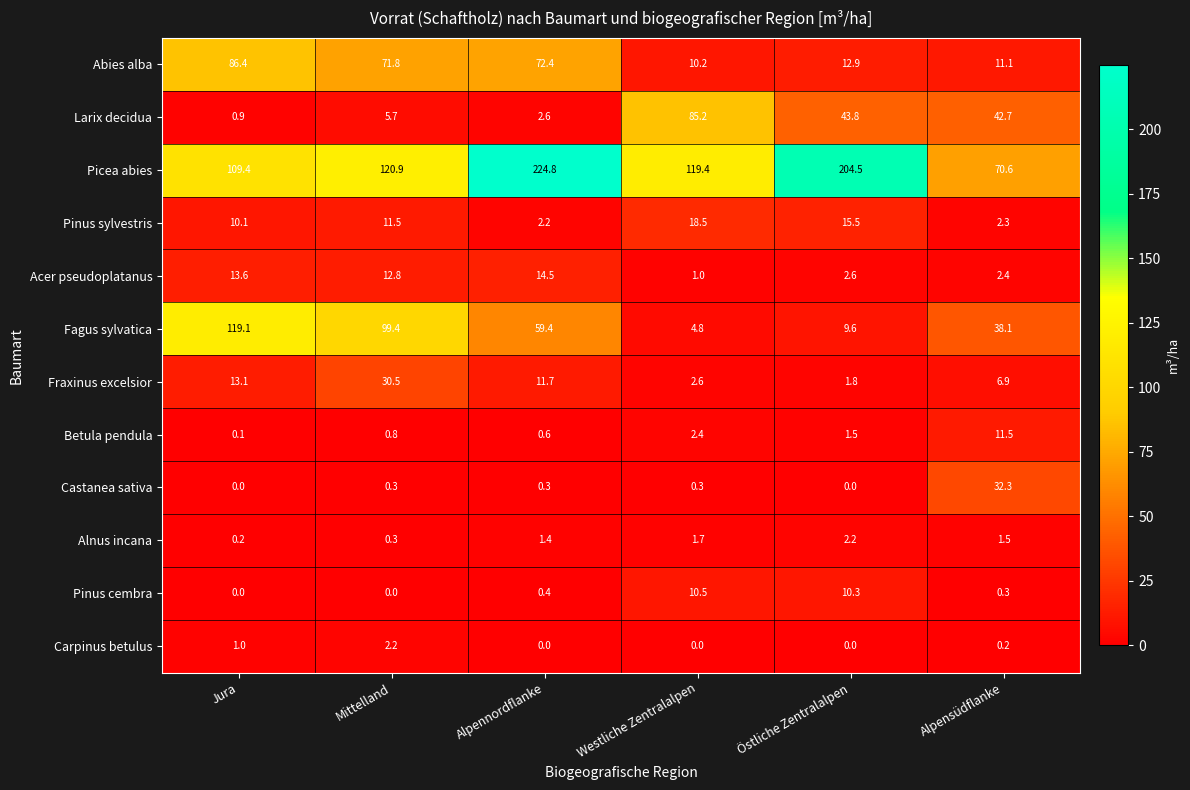

Is it true that Larix decidua equals 9.3 at Mittelland?

False